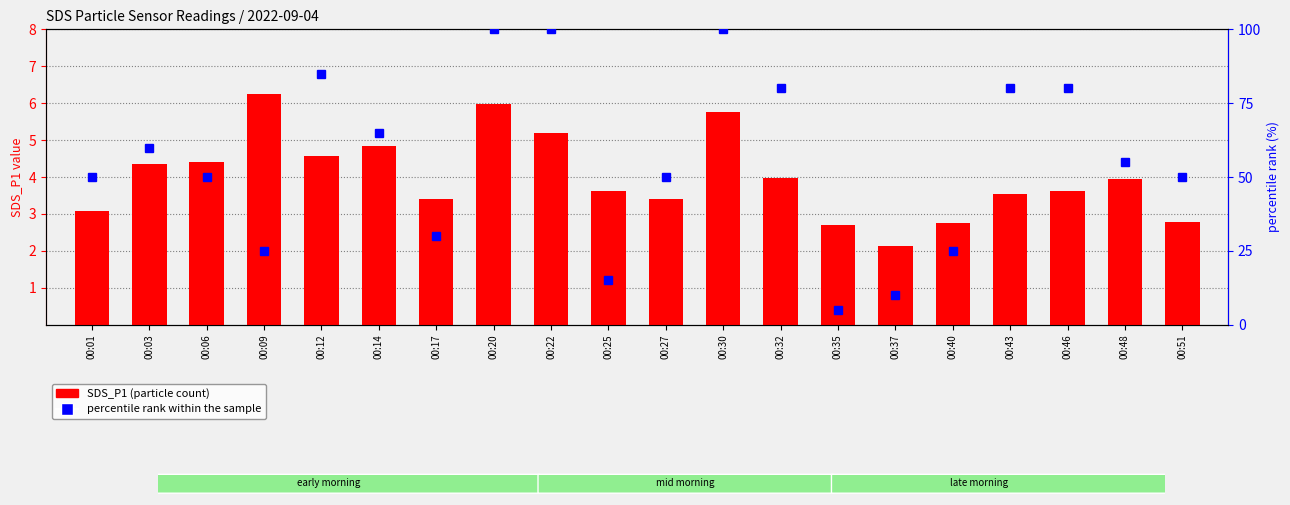

Rank the series by their maximum value, from highest to lowest.

percentile rank within the sample, SDS_P1 (particle count)